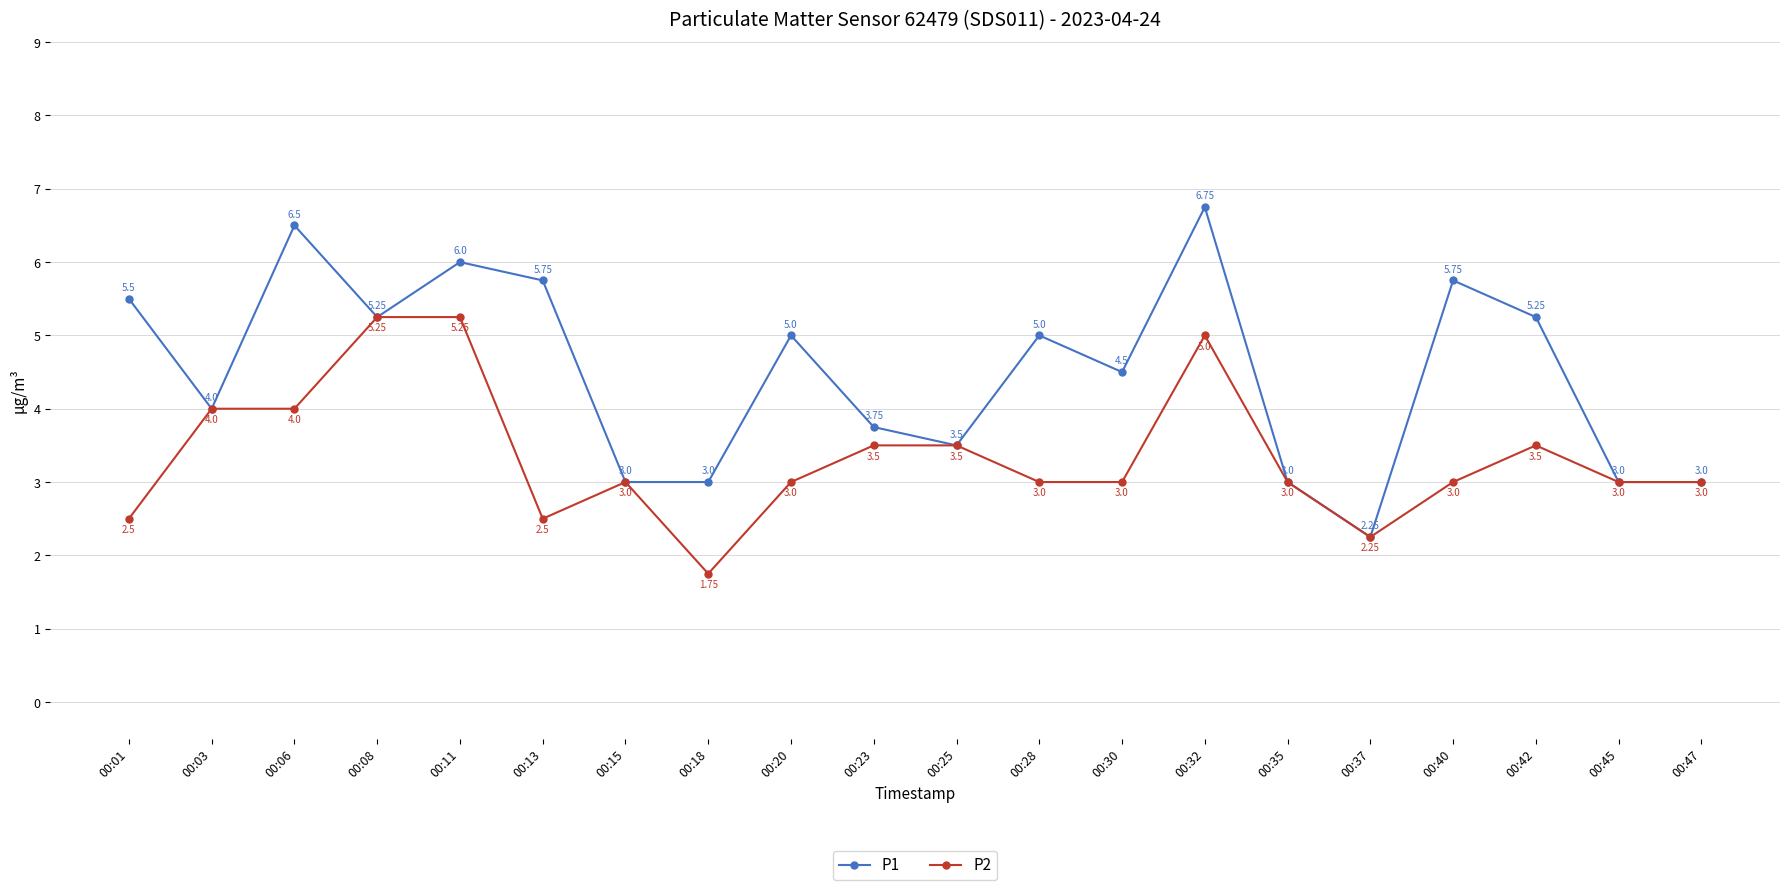

Which series has the largest total across all categories?

P1